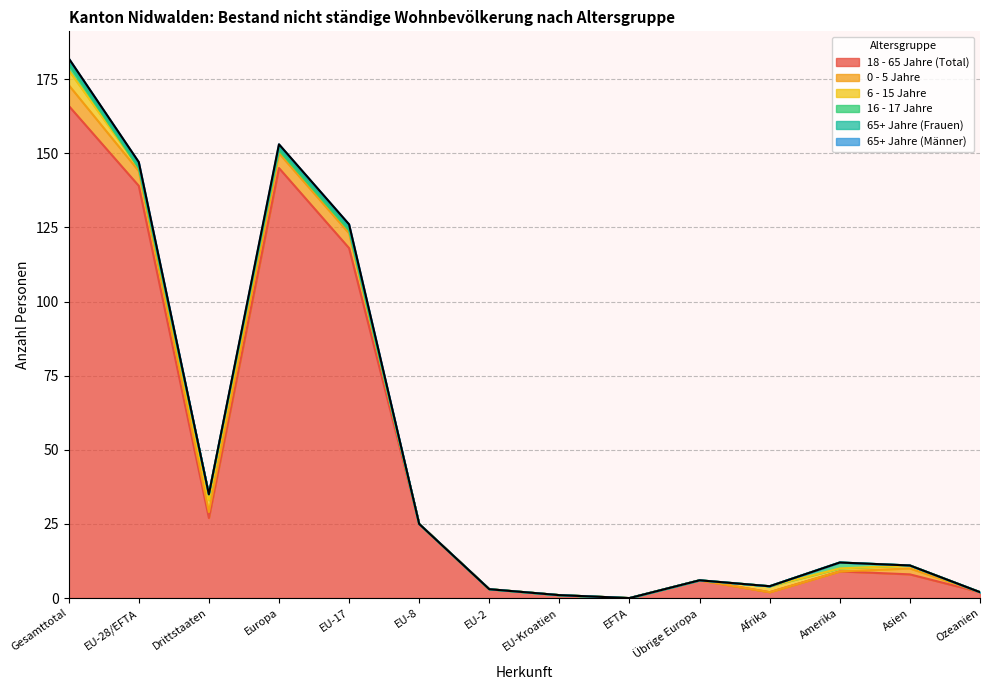

What is the greatest value displayed?

166